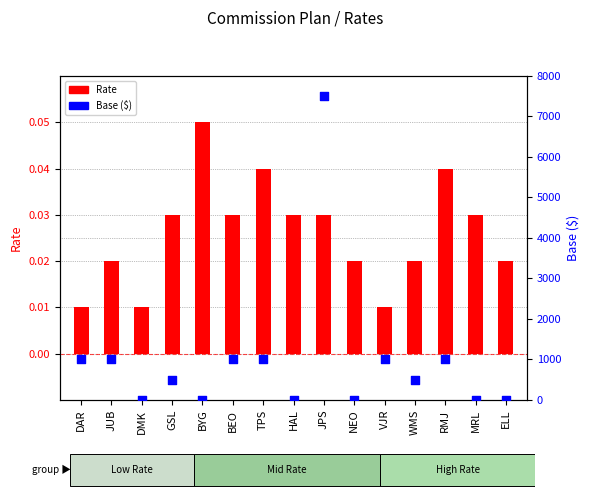

Which series reaches the minimum Y coordinate?

Base